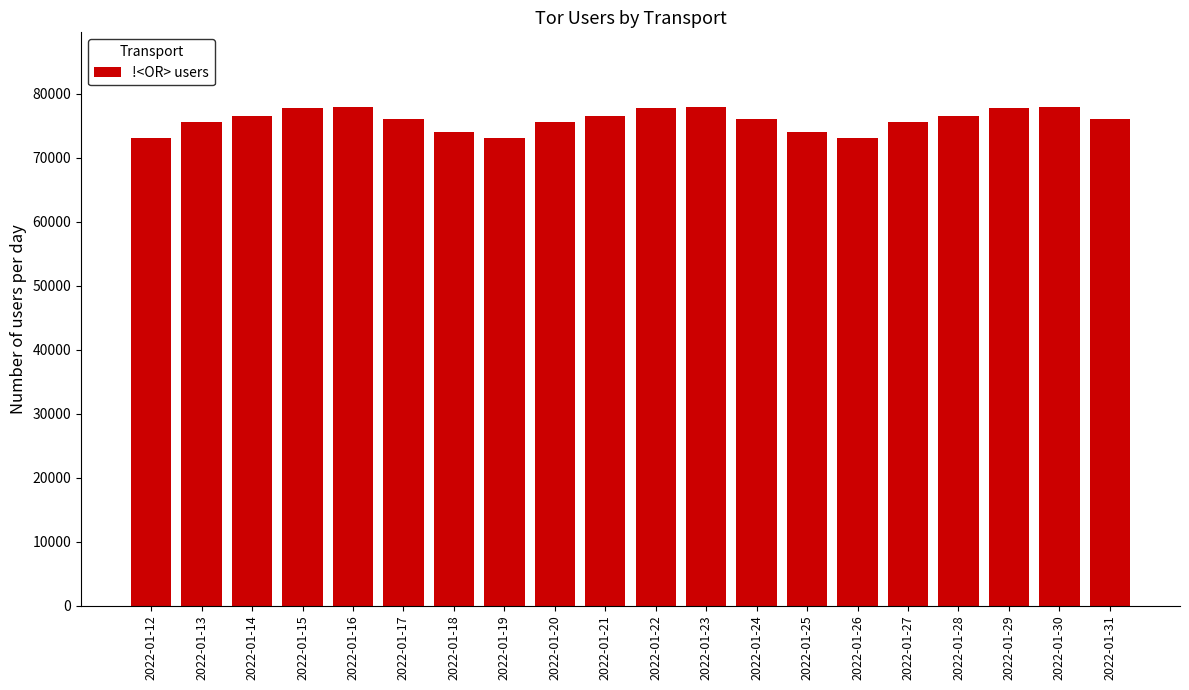

What is the ratio of the value at 2022-01-19 to the value at 2022-01-22?

0.9